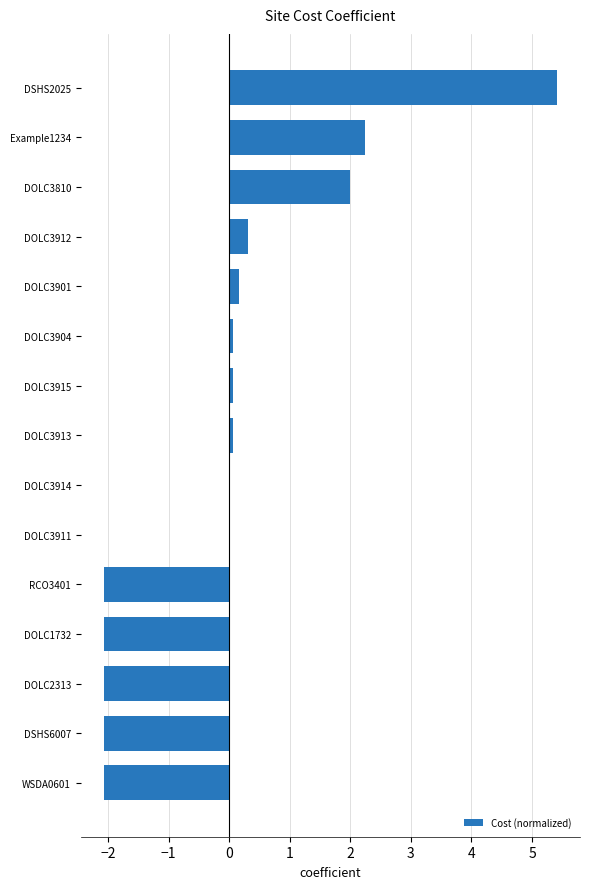

How many distinct data groups are displayed?

1